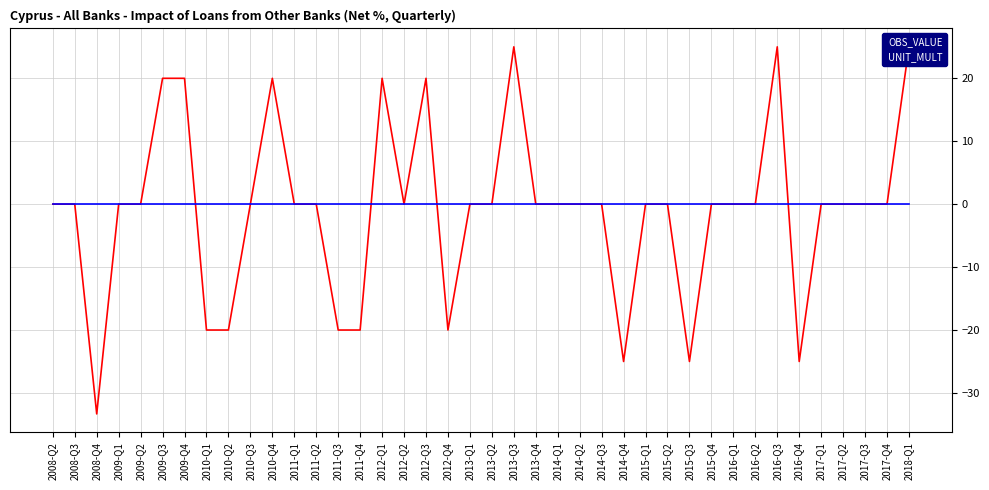

What is the label of the 11th point from the right?

2015-Q3